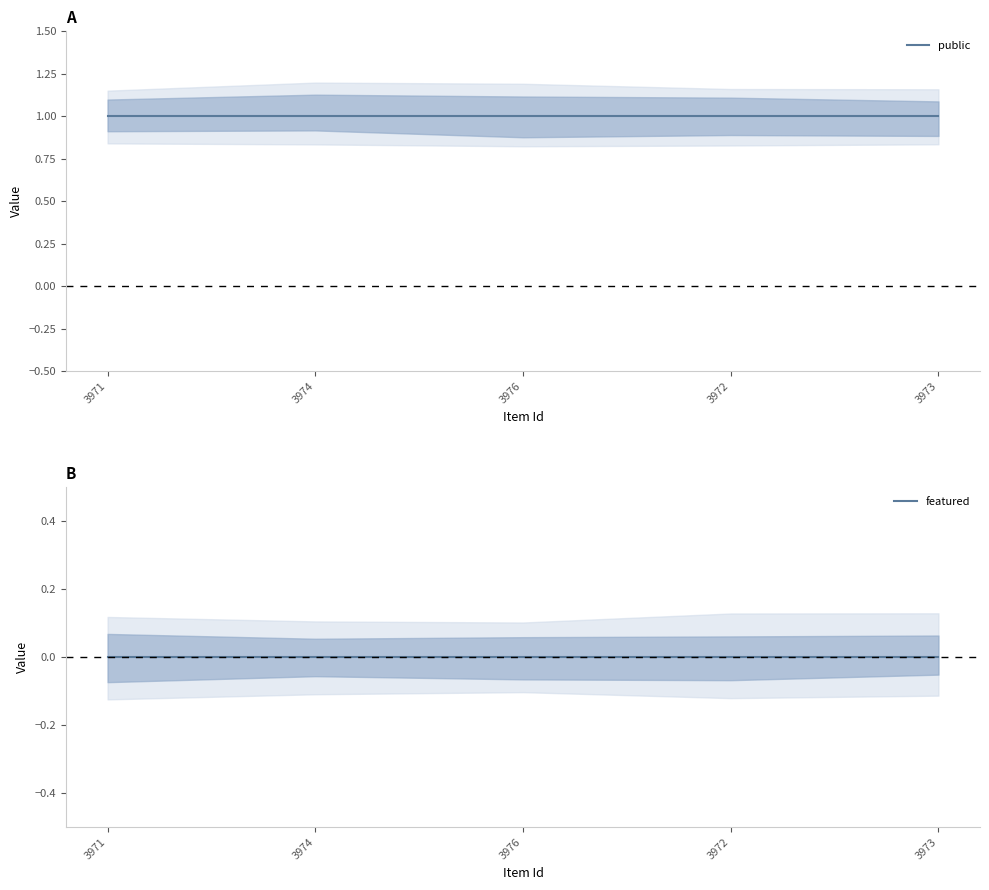

Rank the categories by featured value from lowest to highest.

3971, 3974, 3976, 3972, 3973